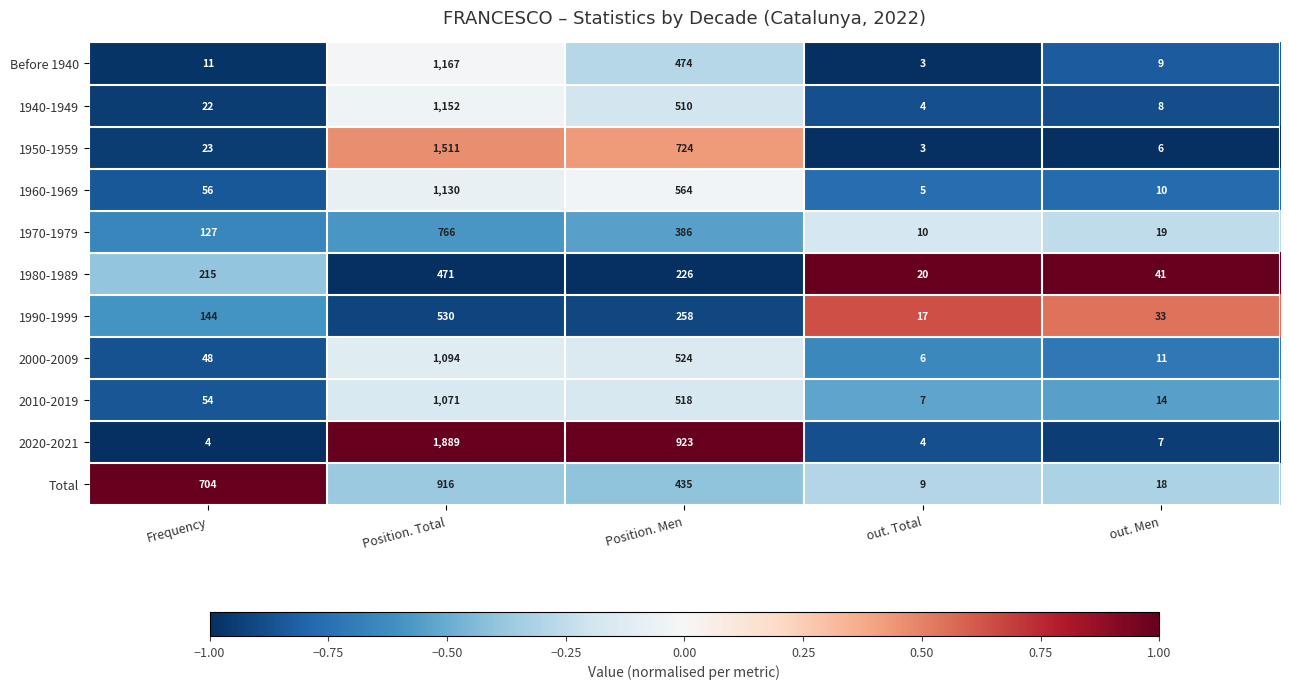

List the series in order of their peak value, highest first.

2020-2021, 1950-1959, Before 1940, 1940-1949, 1960-1969, 2000-2009, 2010-2019, Total, 1970-1979, 1990-1999, 1980-1989